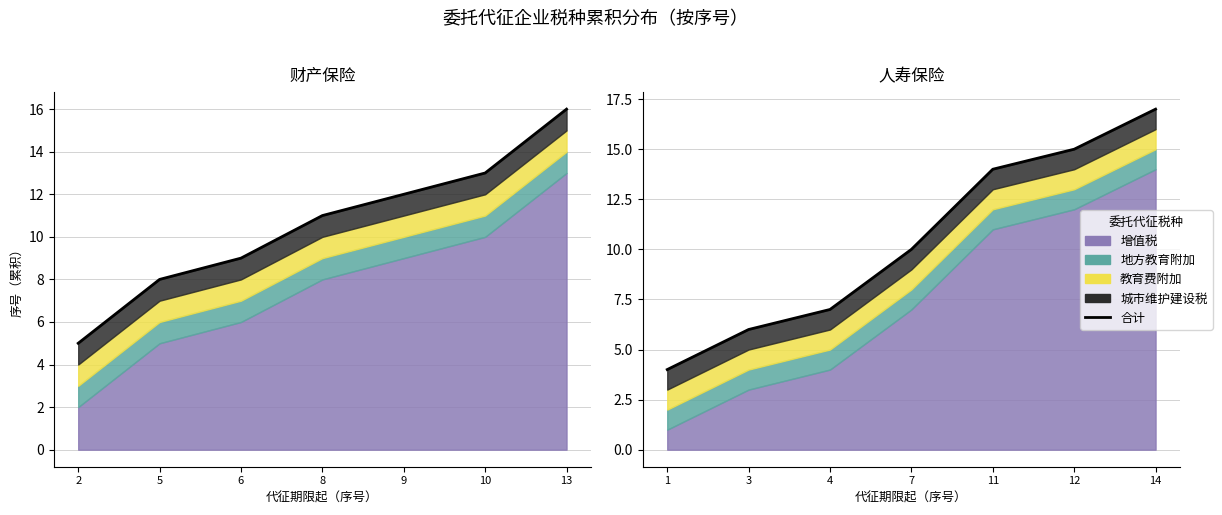

True or false: there are more than 1 points higher than both neighbors.

False